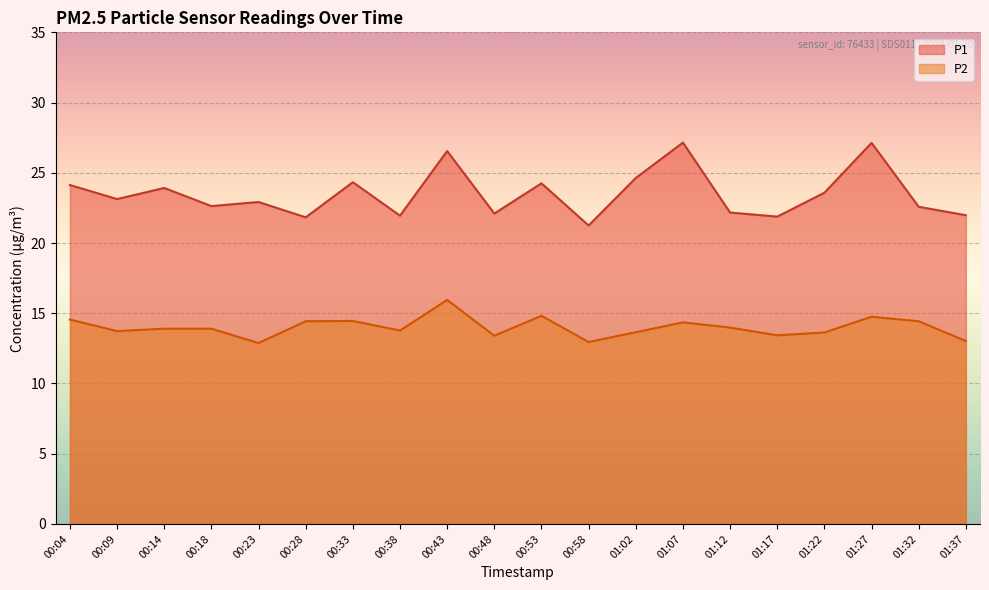

How many data points in P2 are less than 13?

2